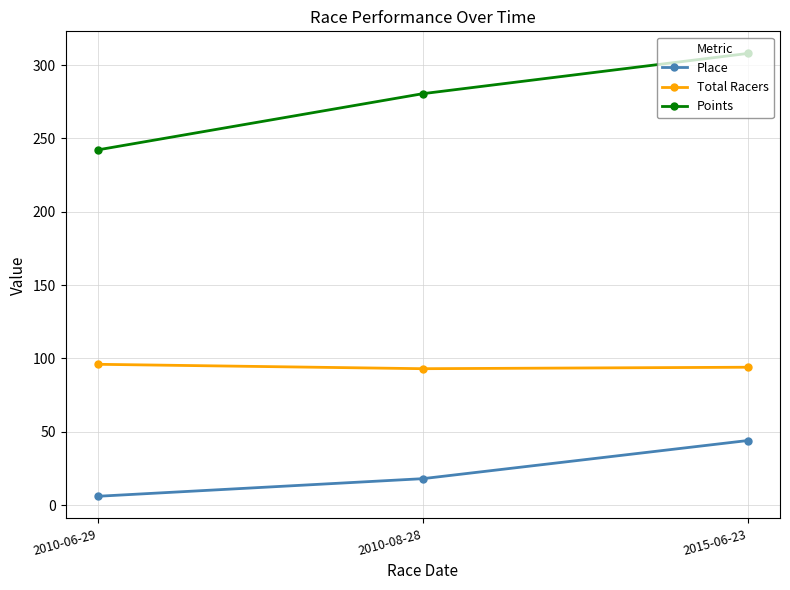

Which series changed the most between 2010-08-28 and 2015-06-23?

Points